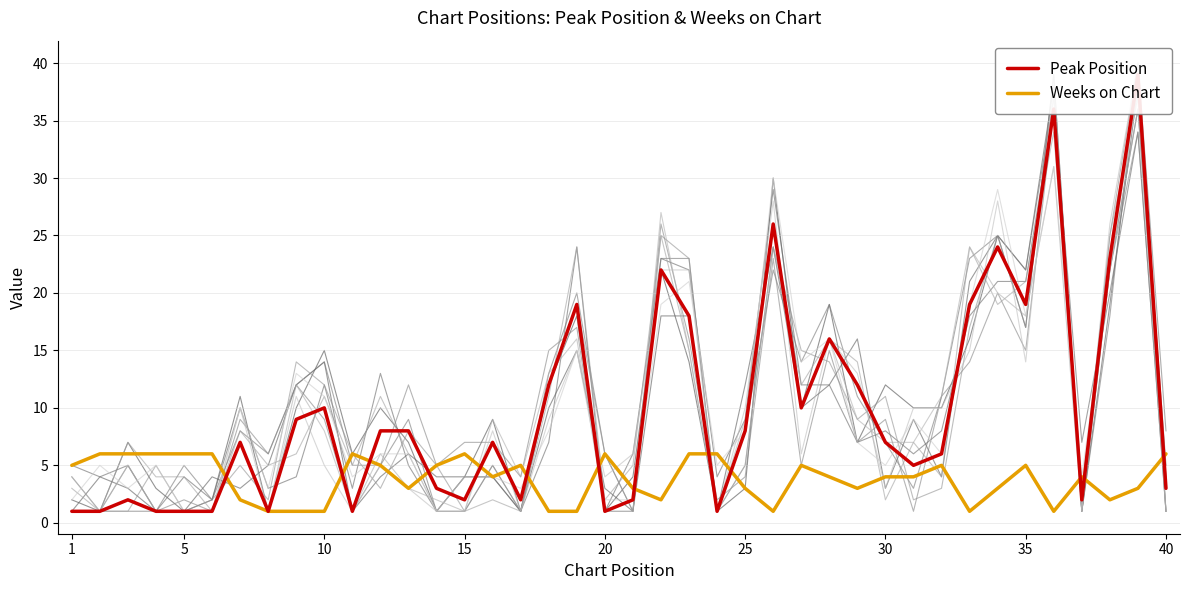

At which label does Peak Position reach its minimum?

1